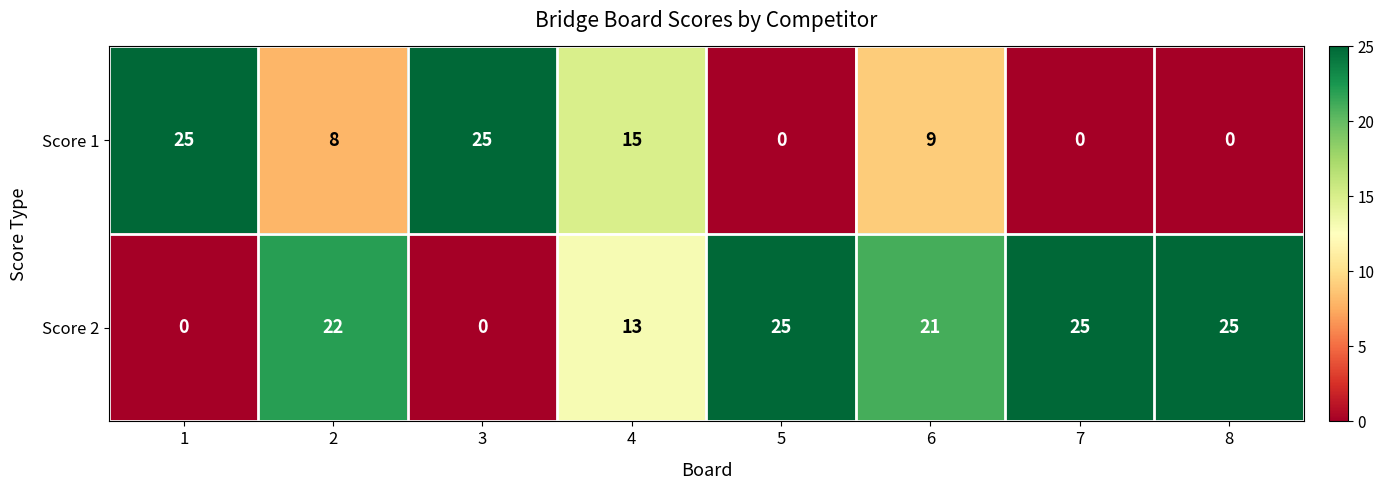

Count the number of data series in this chart.

2